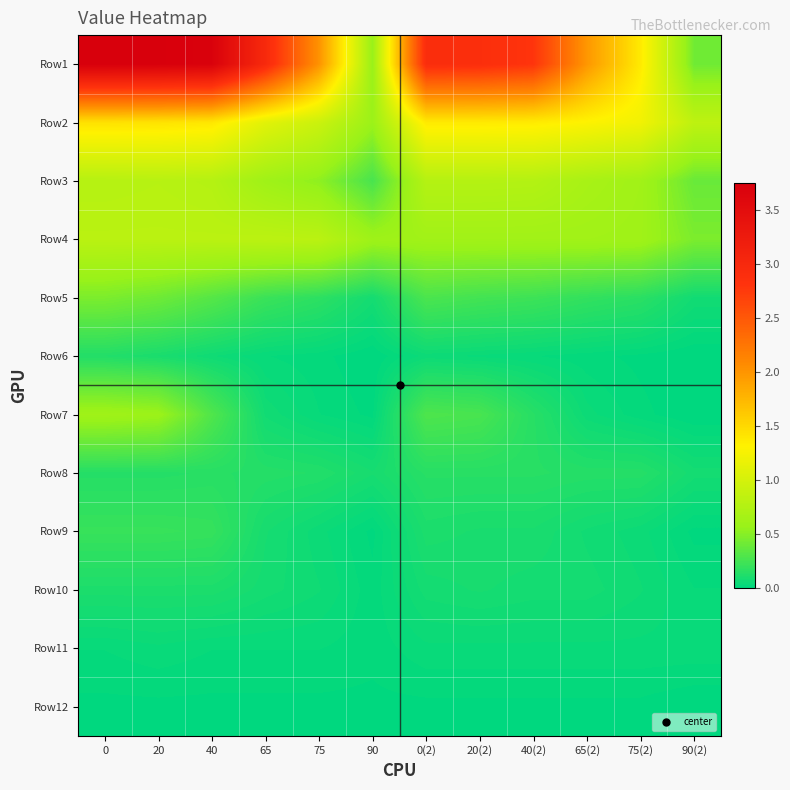

At how many categories does at least one series exceed 2?

8